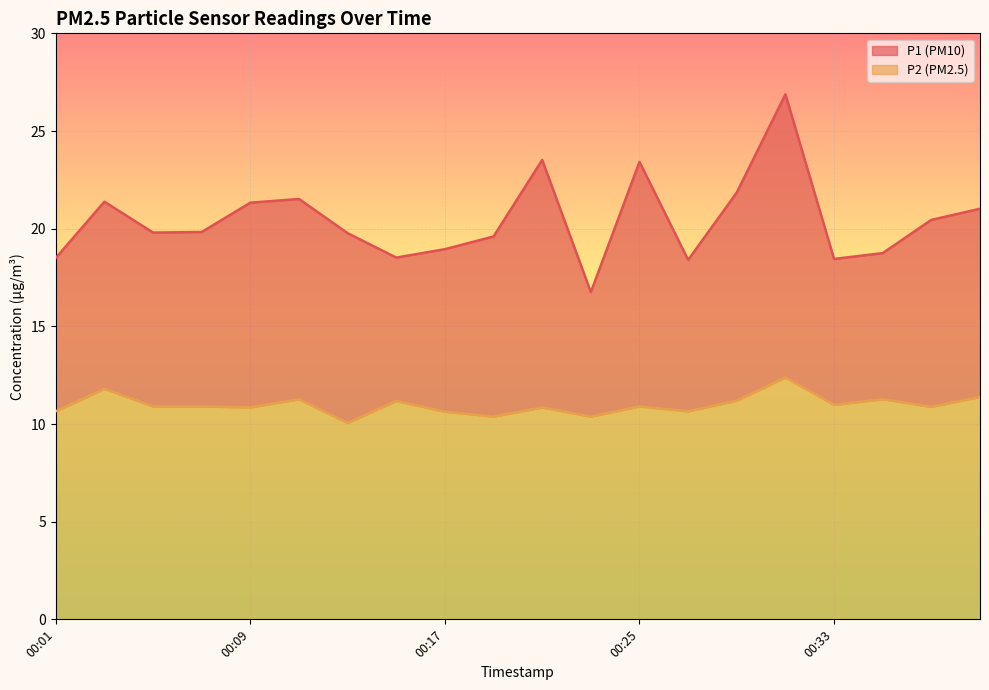

What is the minimum value for P1?

16.8